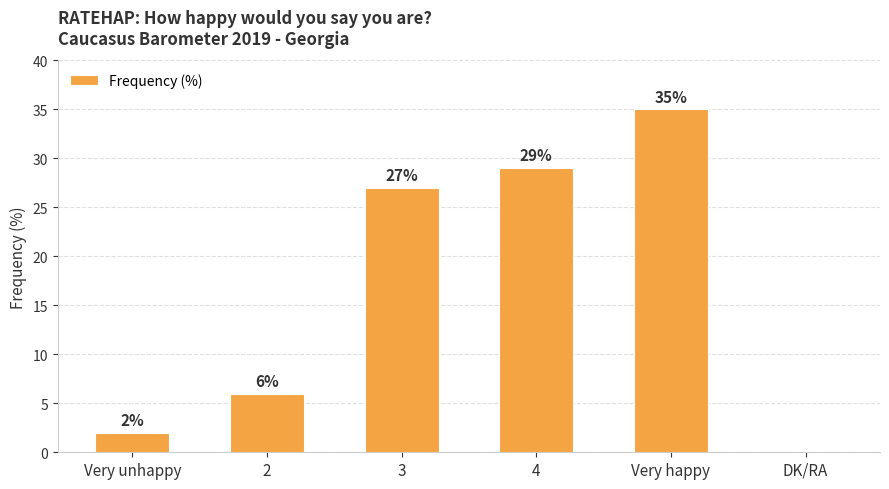

Reading right to left, list all the values displayed in this chart.

0	35	29	27	6	2